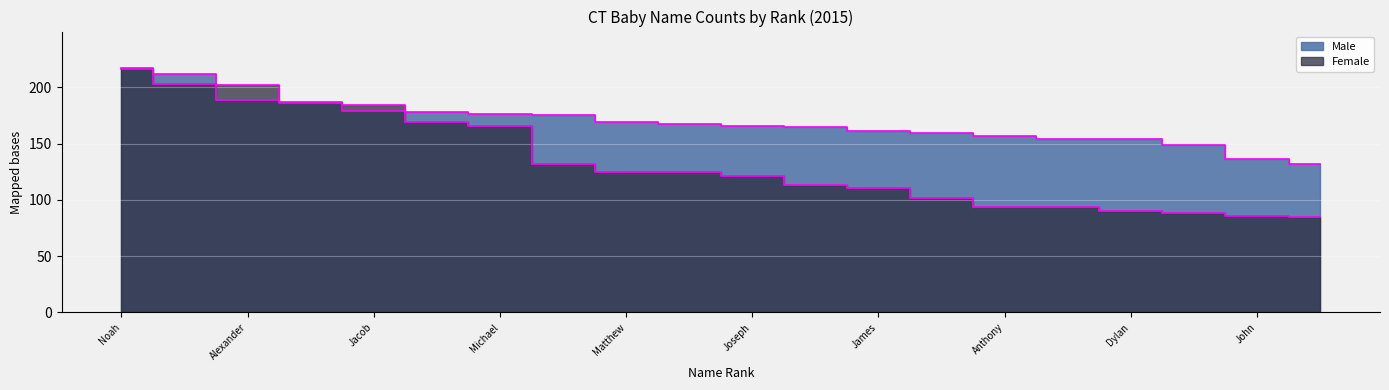

True or false: Female has a value of 203 at Mason/Emma.

True